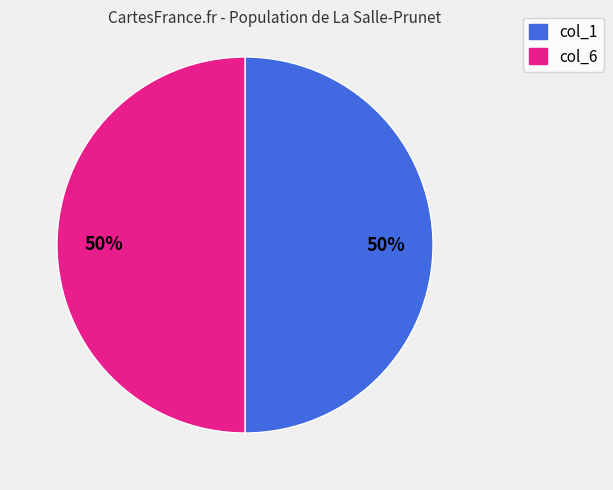

How many slices are in this pie chart?

2